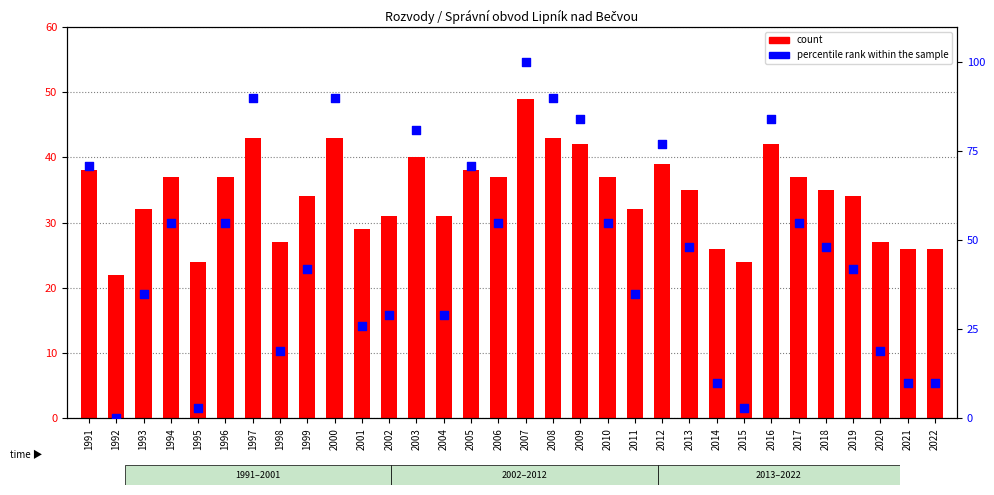

At which category is the sum across all series the highest?

2007